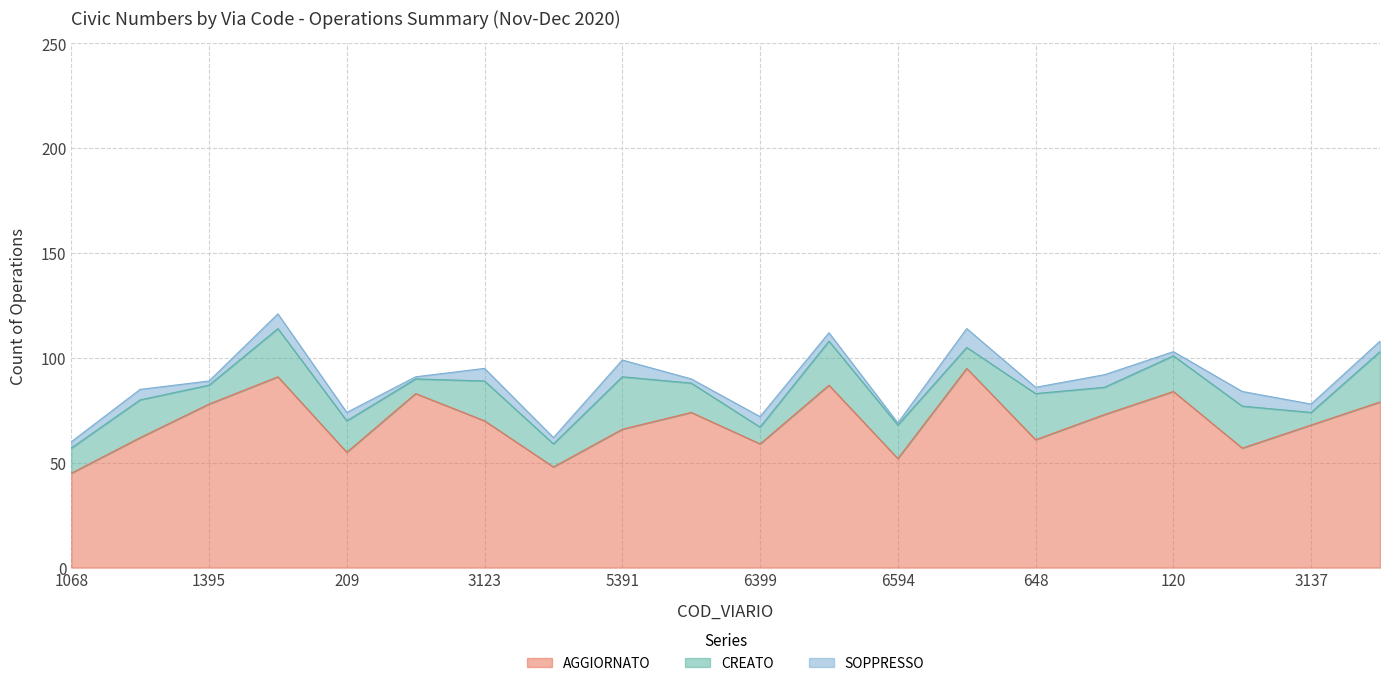

How many data points in AGGIORNATO are less than 70?

10